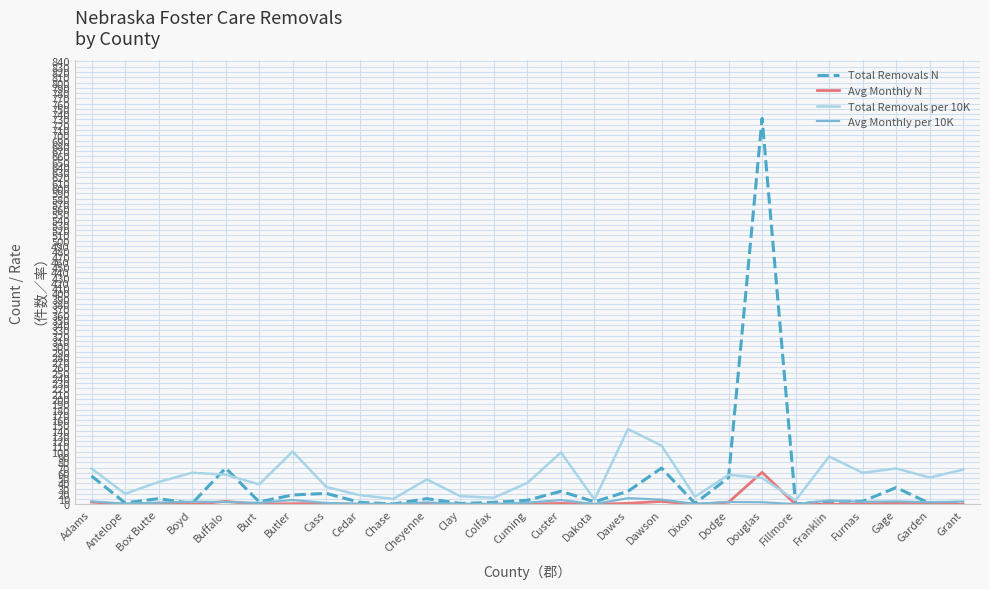

Rank the series by their maximum value, from highest to lowest.

Total Removals N, Total Removals per 10K, Avg Monthly N, Avg Monthly per 10K